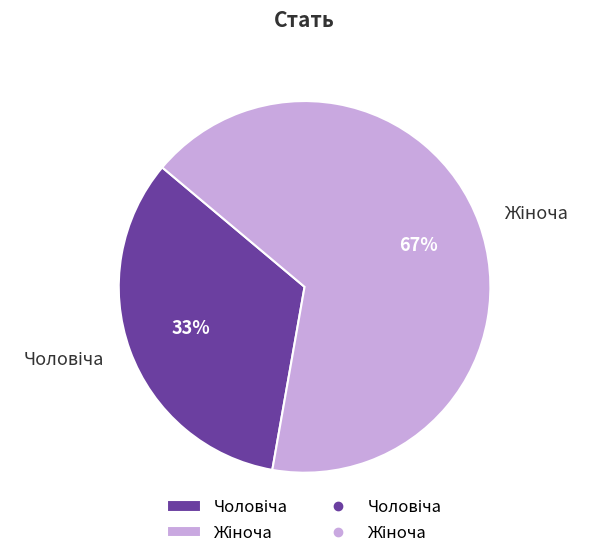

Is there any slice that represents more than half of the pie?

Yes